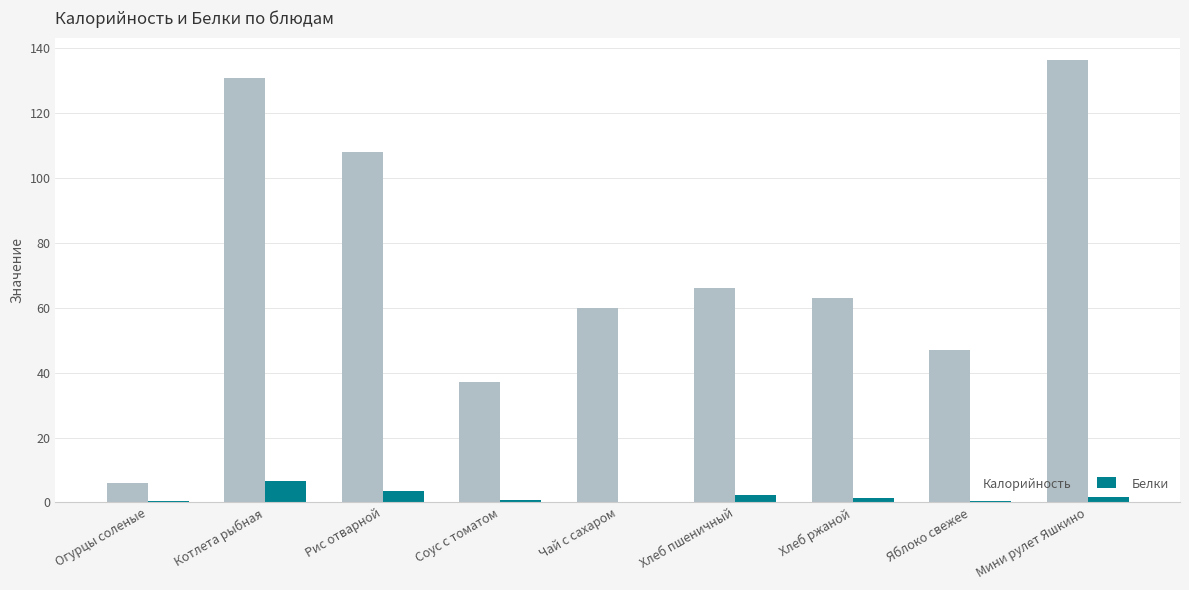

What is the sum of the Белки values at Яблоко свежее and Огурцы соленые?

0.9